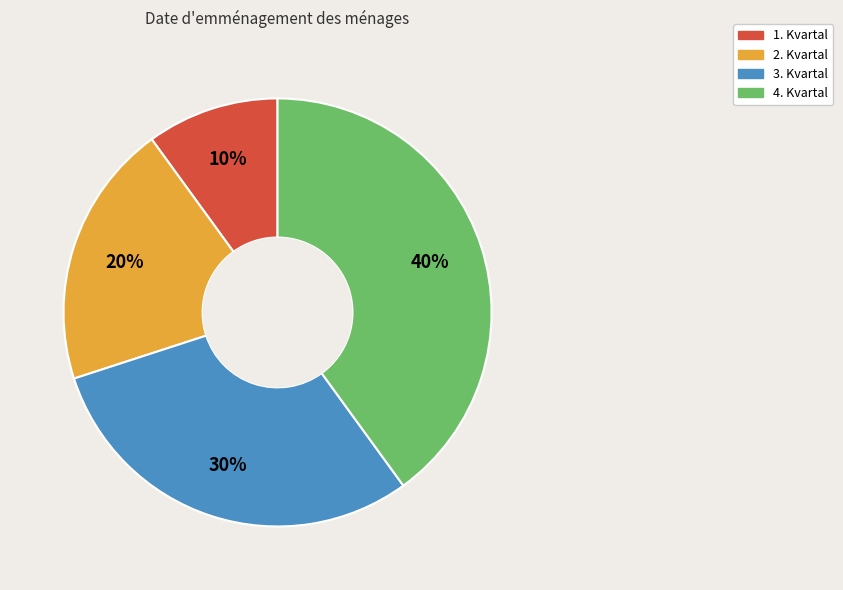

Which category has the biggest portion of the pie?

4. Kvartal